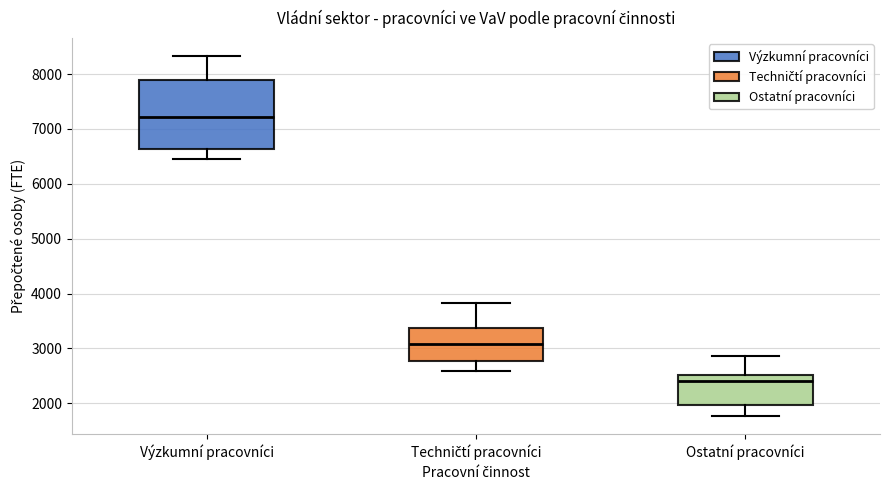

Where is the upper edge of the box for Techničtí pracovníci on the y-axis? The values are not printed on the chart, so give them approximately, as read against the axis.

3400